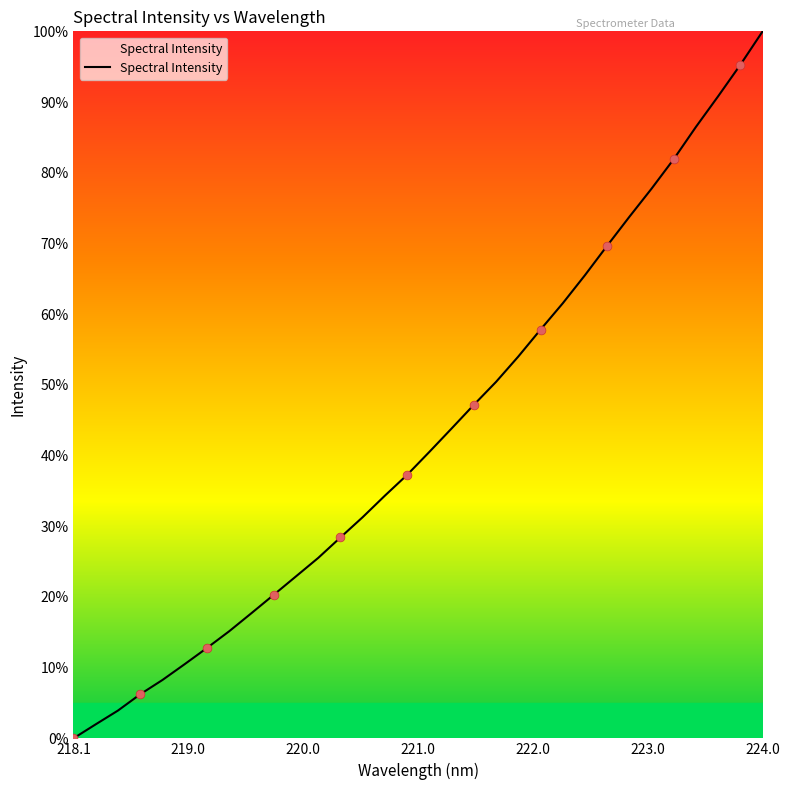

What is the maximum value shown in the chart?

100.0